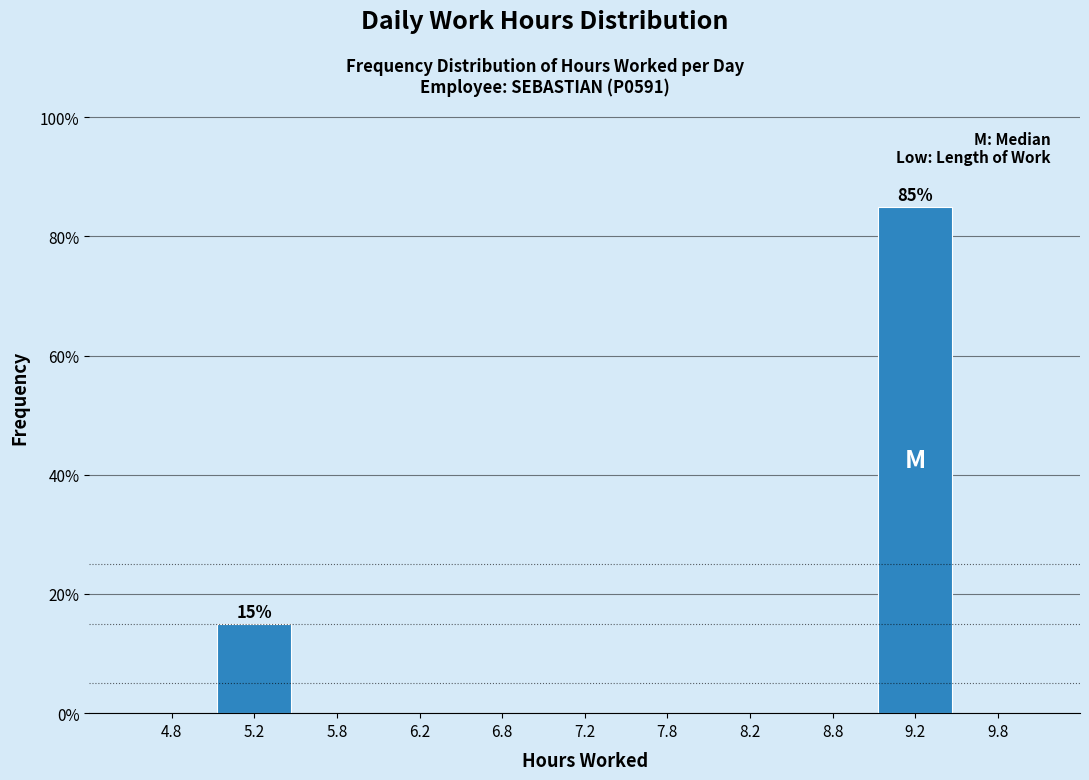

Over which range of the x-axis is the bar tallest?

9.0 to 9.5